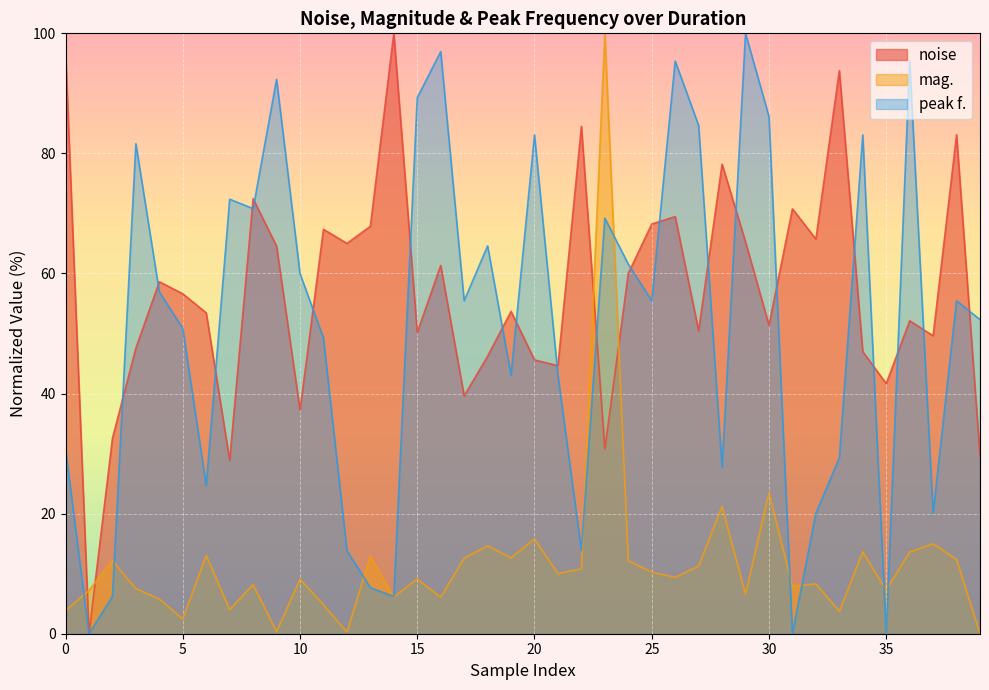

The value of peak f. at 35 is -38.7. True or false?

False